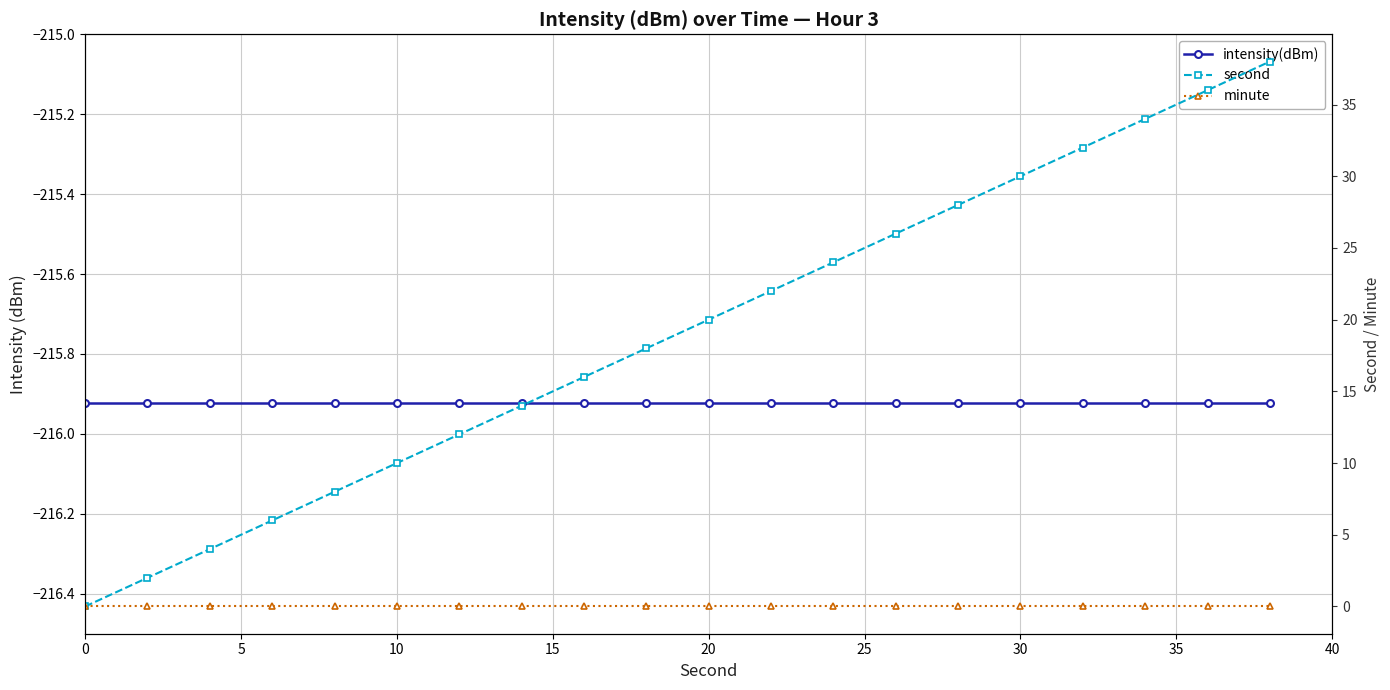

Reading left to right, transcribe all the data shown in this chart.

intensity(dBm): -215.9	-215.9	-215.9	-215.9	-215.9	-215.9	-215.9	-215.9	-215.9	-215.9	-215.9	-215.9	-215.9	-215.9	-215.9	-215.9	-215.9	-215.9	-215.9	-215.9
second: 0.0	2.0	4.0	6.0	8.0	10.0	12.0	14.0	16.0	18.0	20.0	22.0	24.0	26.0	28.0	30.0	32.0	34.0	36.0	38.0
minute: 0.0	0.0	0.0	0.0	0.0	0.0	0.0	0.0	0.0	0.0	0.0	0.0	0.0	0.0	0.0	0.0	0.0	0.0	0.0	0.0